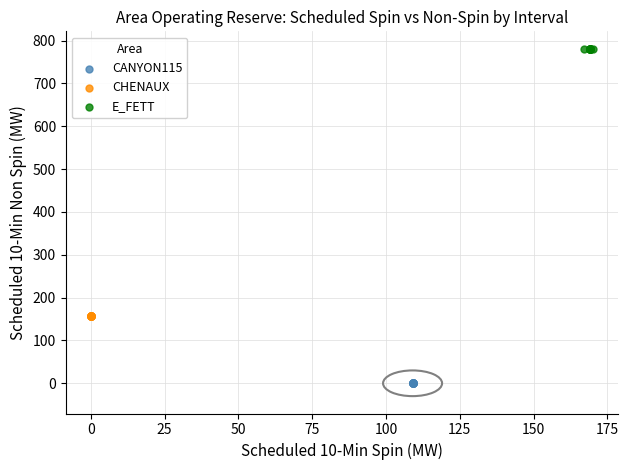

Which series reaches the maximum Y coordinate?

E_FETT